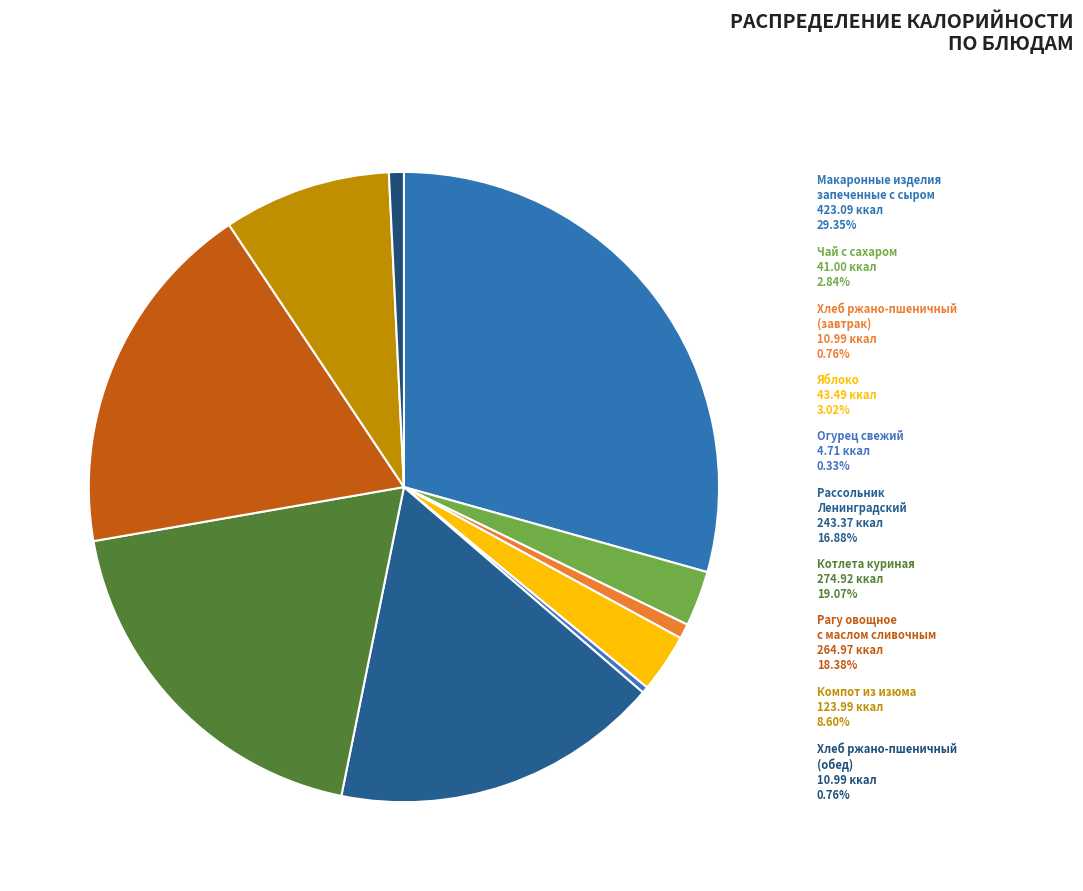

True or false: Яблоко accounts for 1% of the total.

False